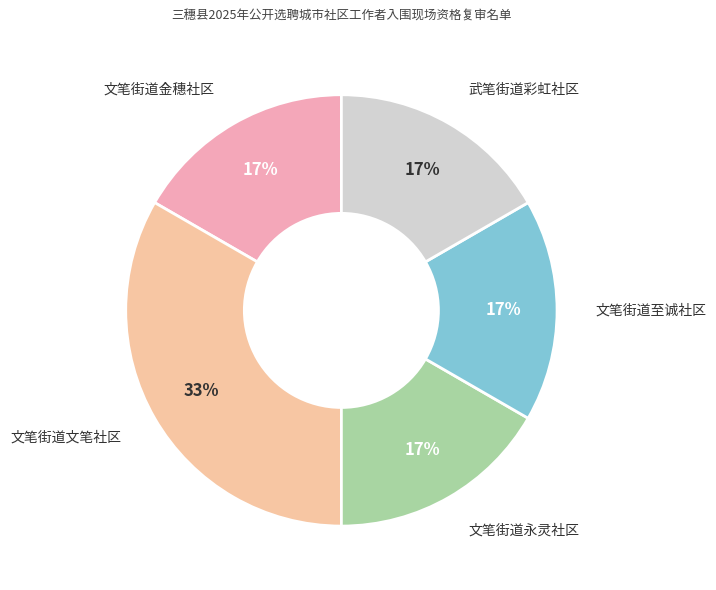

Do 武笔街道彩虹社区 and 文笔街道至诚社区 together represent more than half of the pie?

No